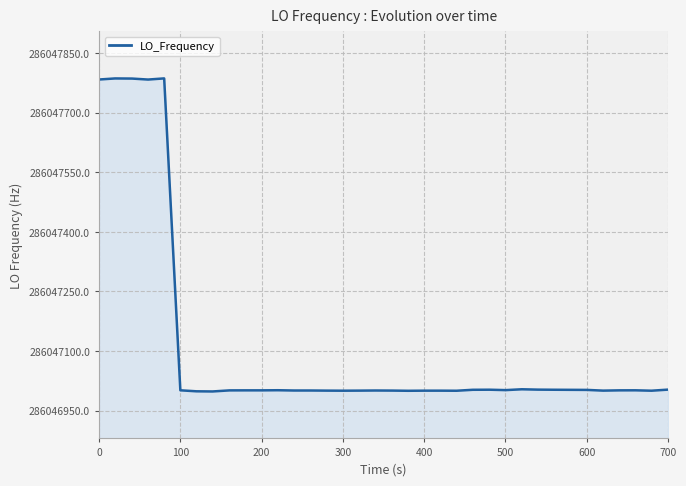

What is the maximum value shown in the chart?

286047786.7